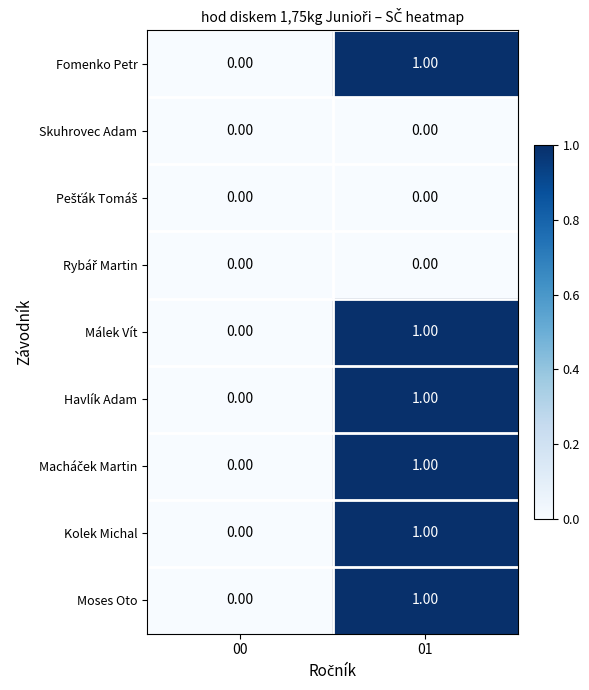

At which category is the sum across all series the highest?

01